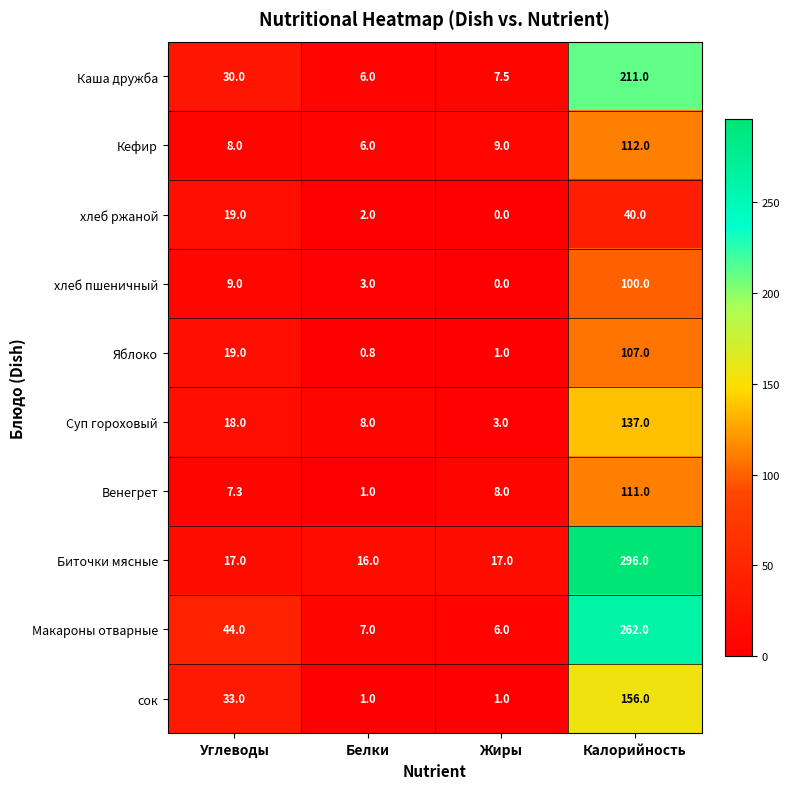

Count the number of categories in the chart.

4